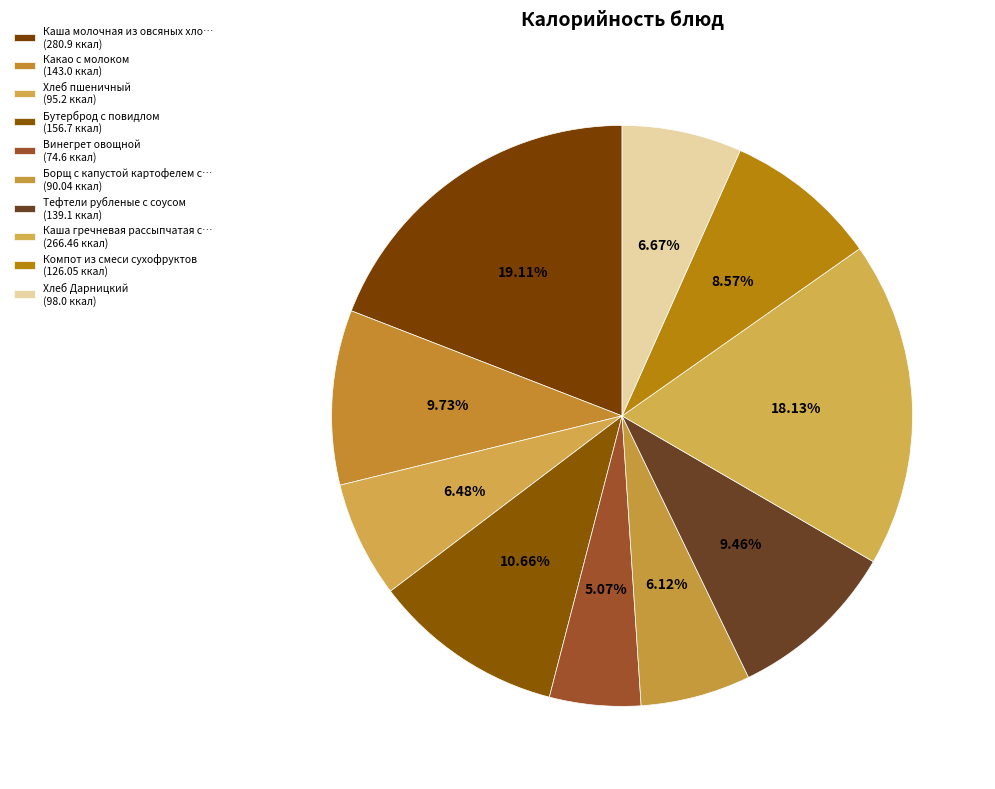

How many slices are in this pie chart?

10